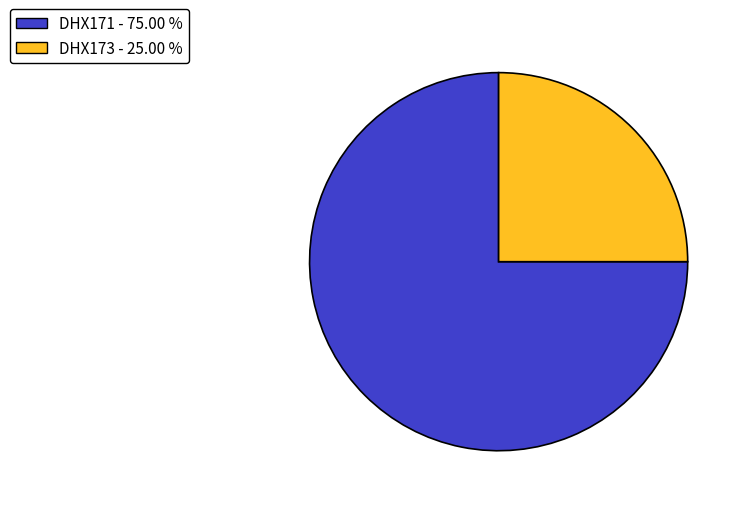

How many slices are in this pie chart?

2